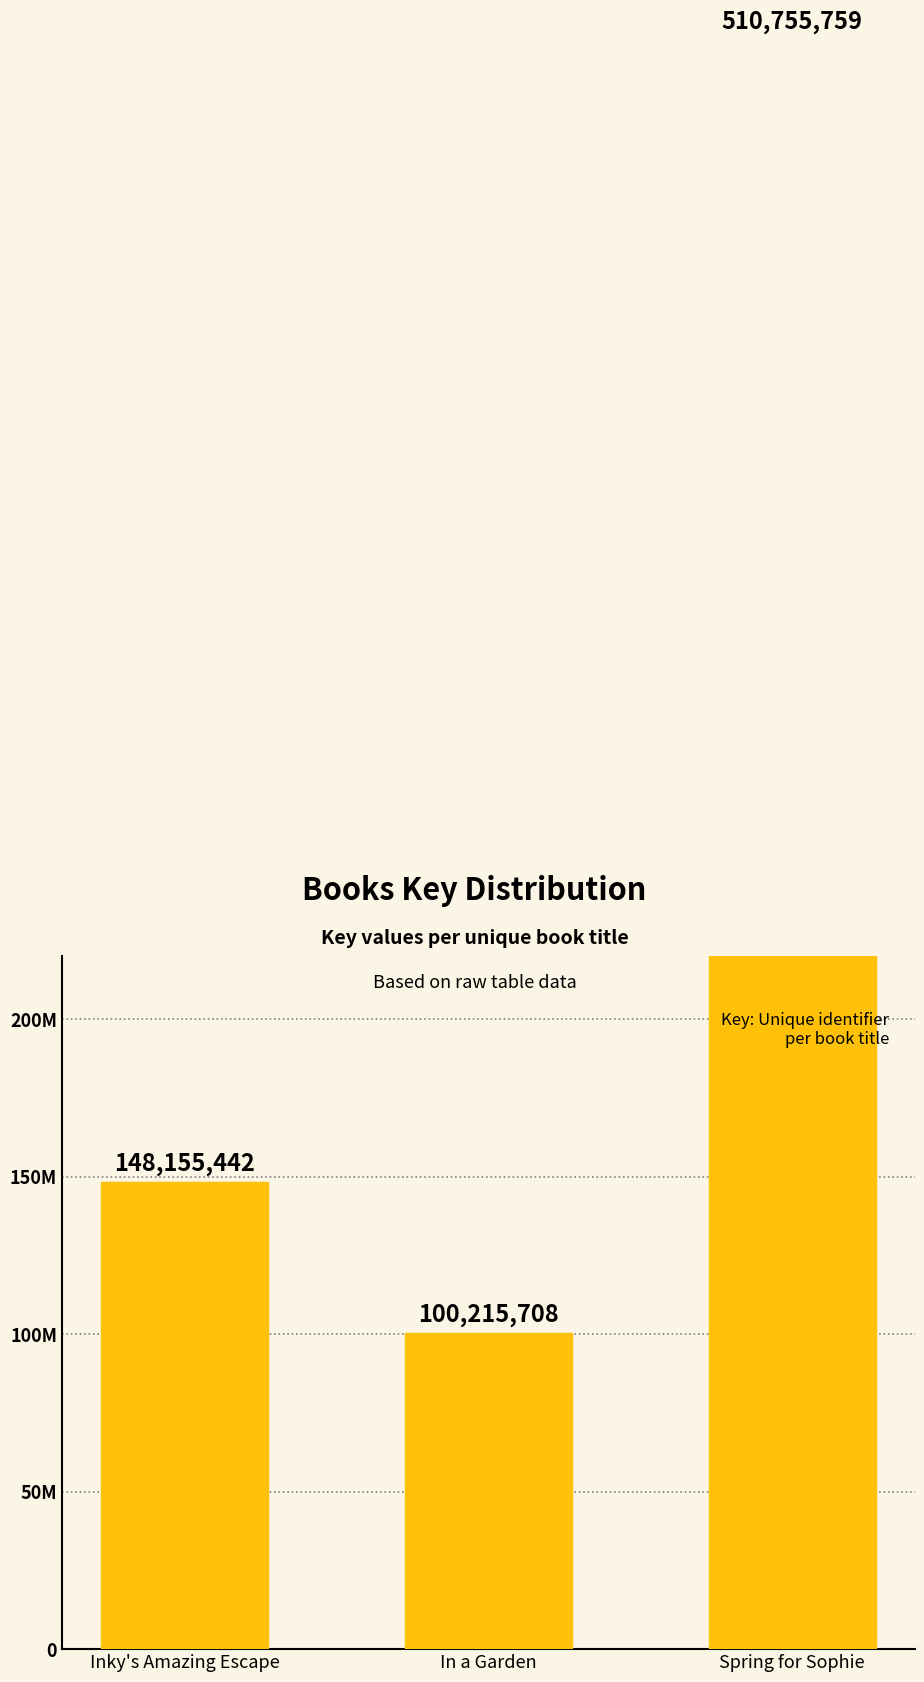

What is the difference between the values at In a Garden and Inky's Amazing Escape?

47939734